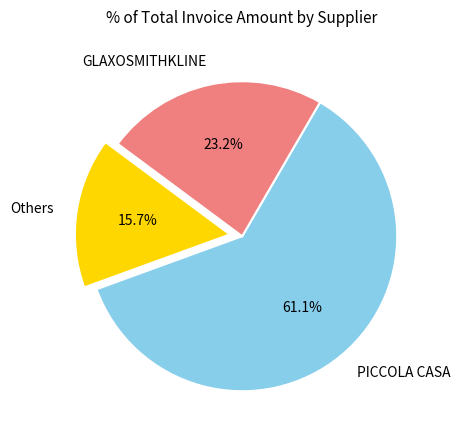

Between GLAXOSMITHKLINE and Others, which is larger?

GLAXOSMITHKLINE